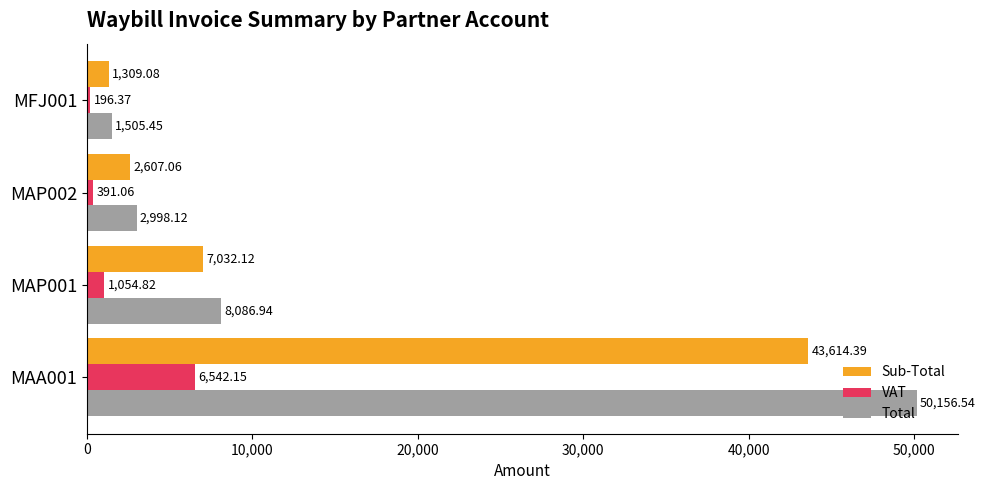

What is the difference between the highest and lowest values at MAA001?

43614.4